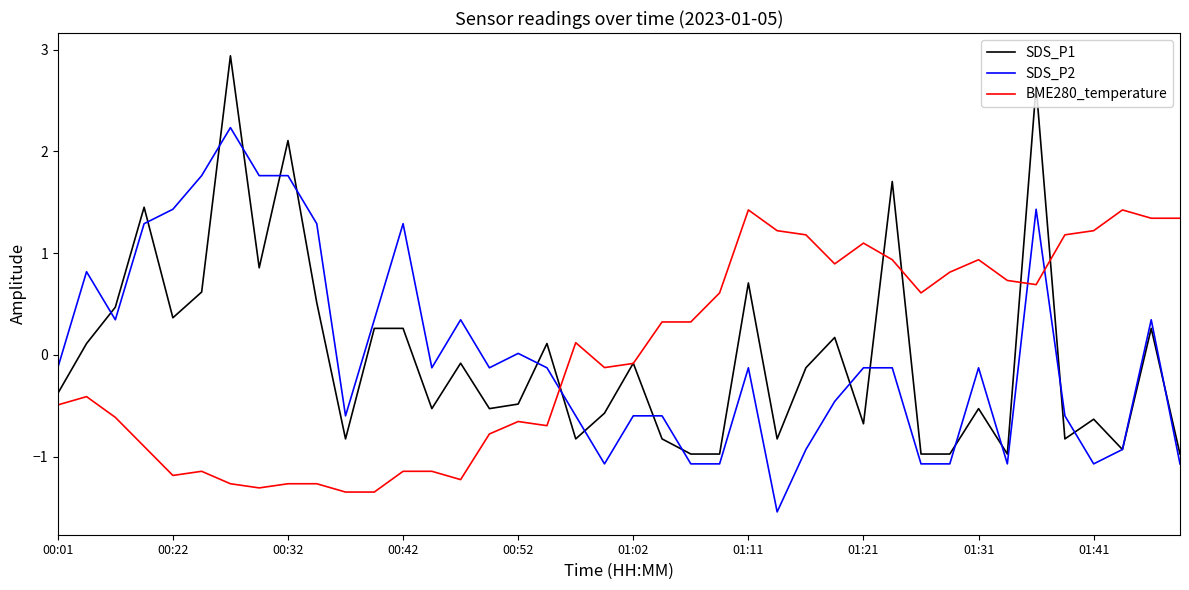

Which series ends up on top after the final intersection of SDS_P1 and BME280_temperature?

BME280_temperature